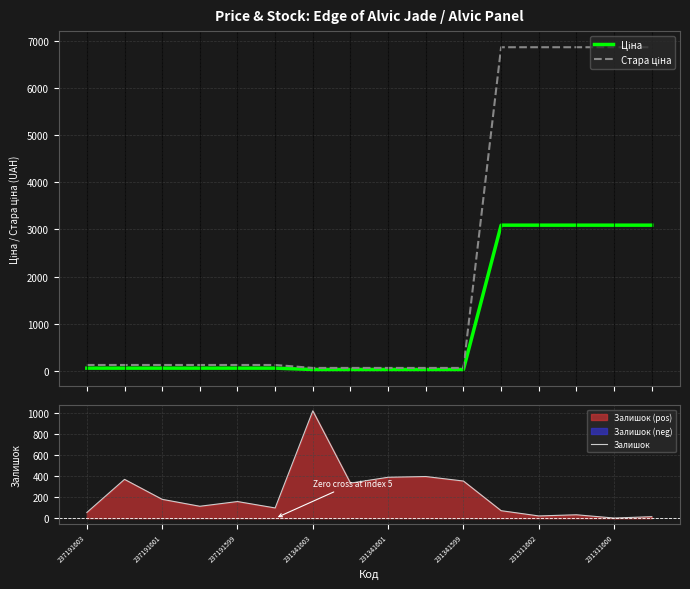

The value of Залишок at 231341601 is 626.0. True or false?

False